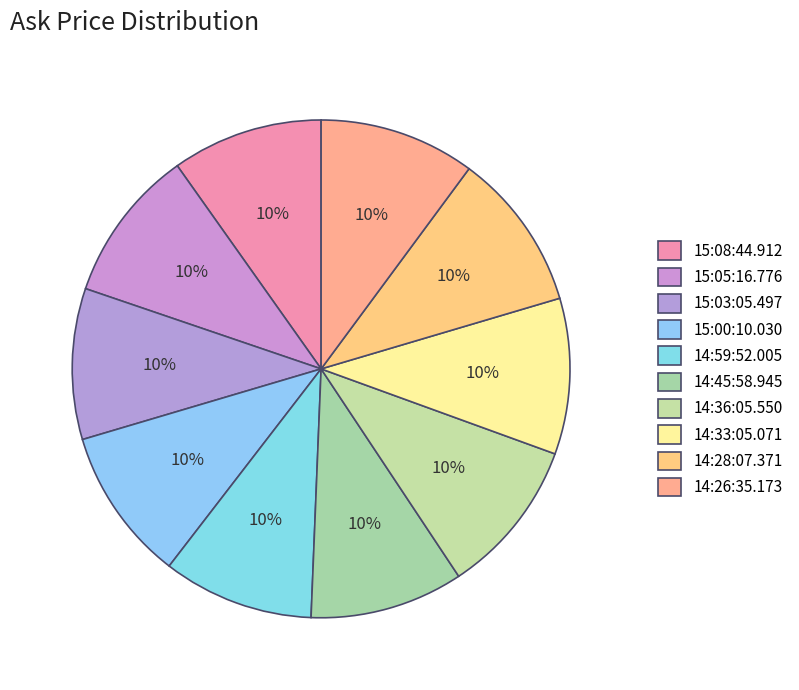

Is there any slice that represents more than half of the pie?

No